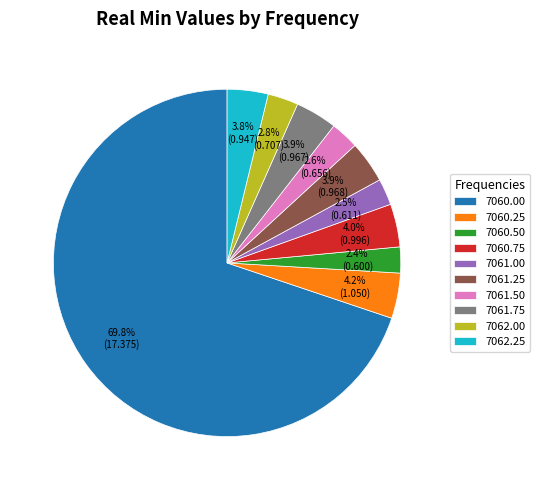

How many slices are in this pie chart?

10